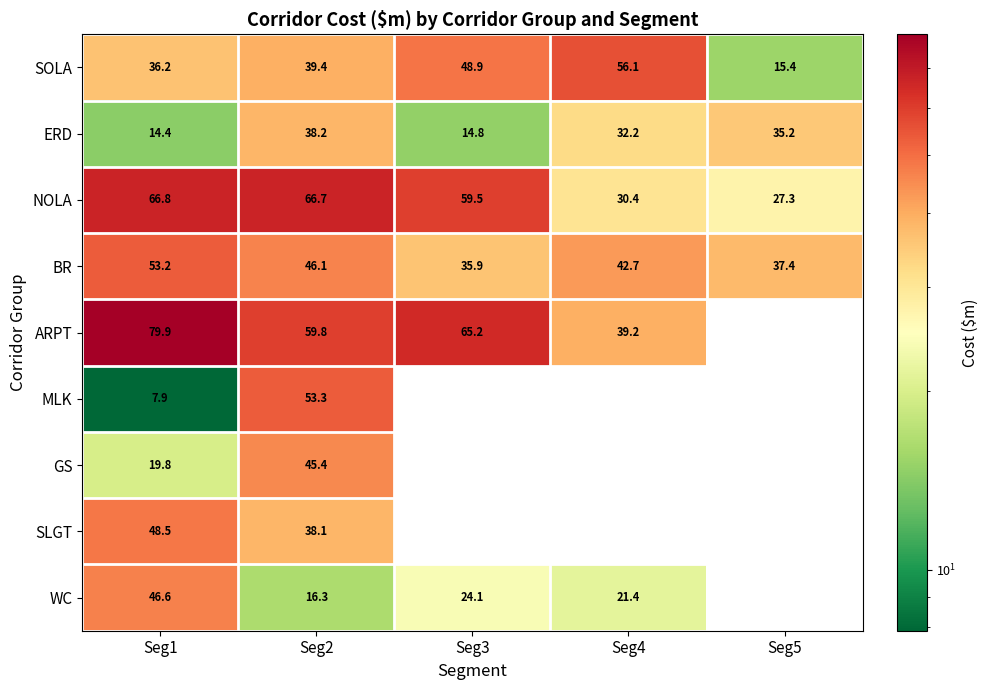

Between Seg3 and Seg5, which is larger?

Seg3